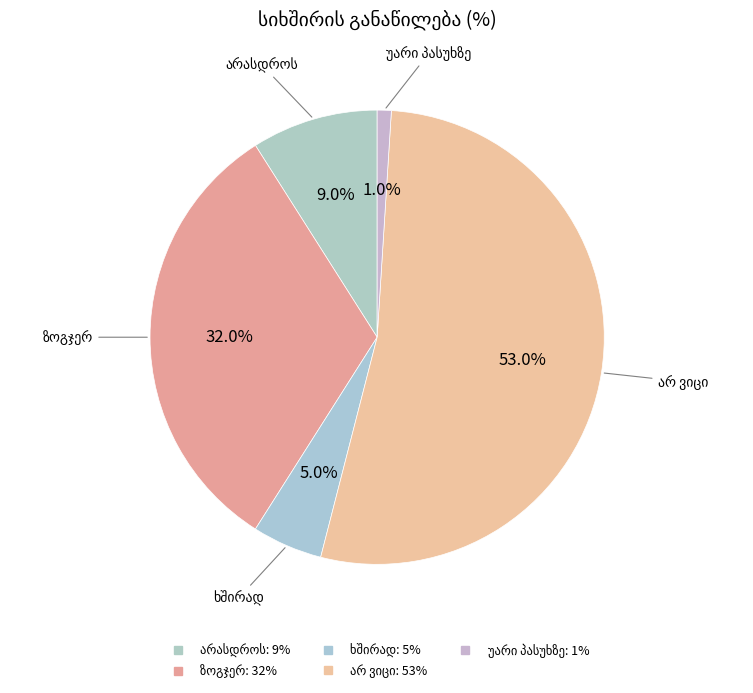

What is the change in value from ზოგჯერ to ხშირად?

-27